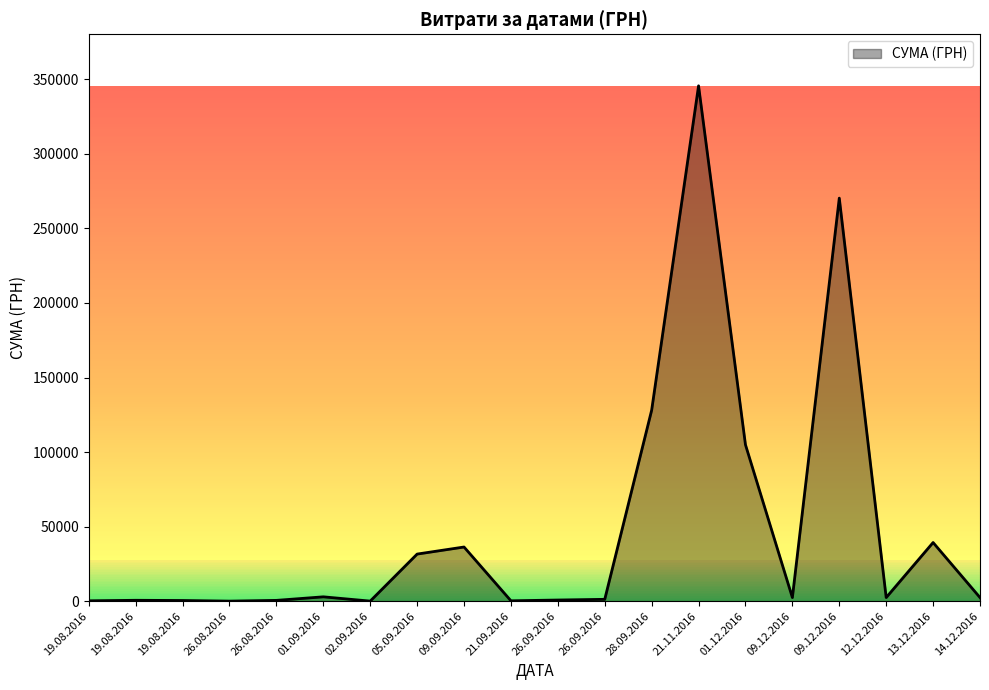

How many values are below 2400?

9